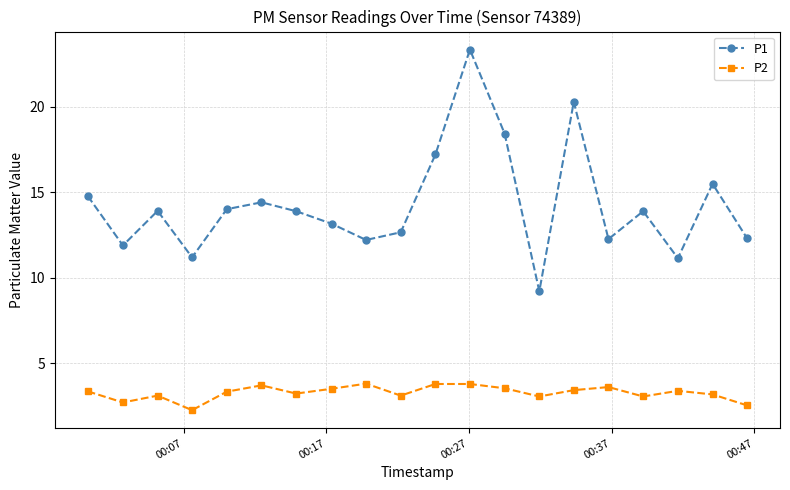

True or false: P2 has more than 2 points higher than both neighbors.

True